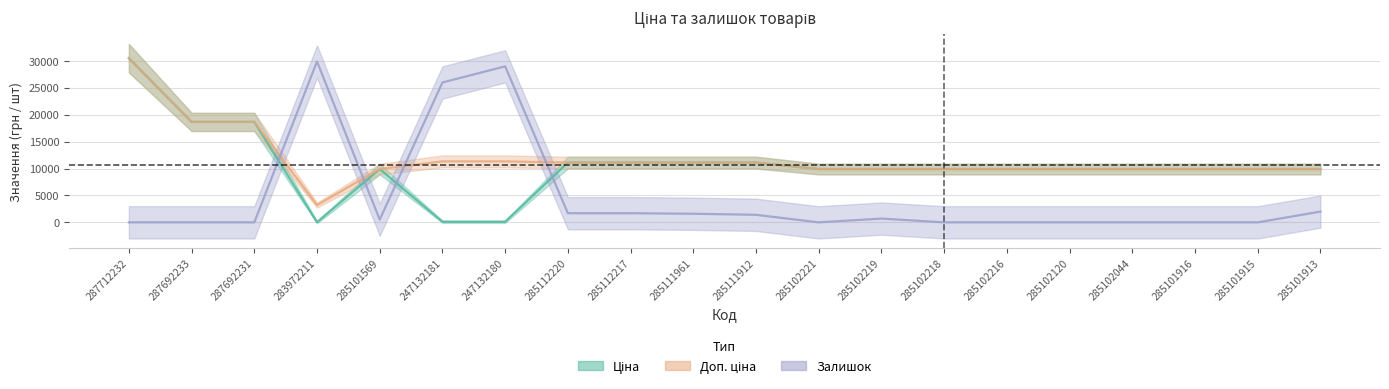

What is the approximate value of Доп. ціна at 285101916?

9908.5